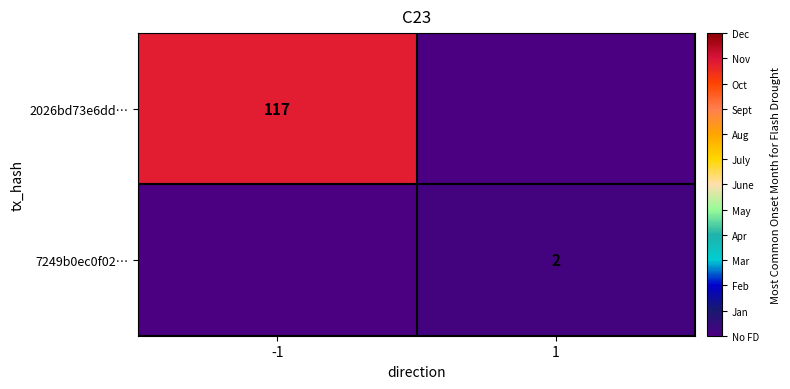

The 7249b0ec0f02… series shows 3 at 1. True or false?

False